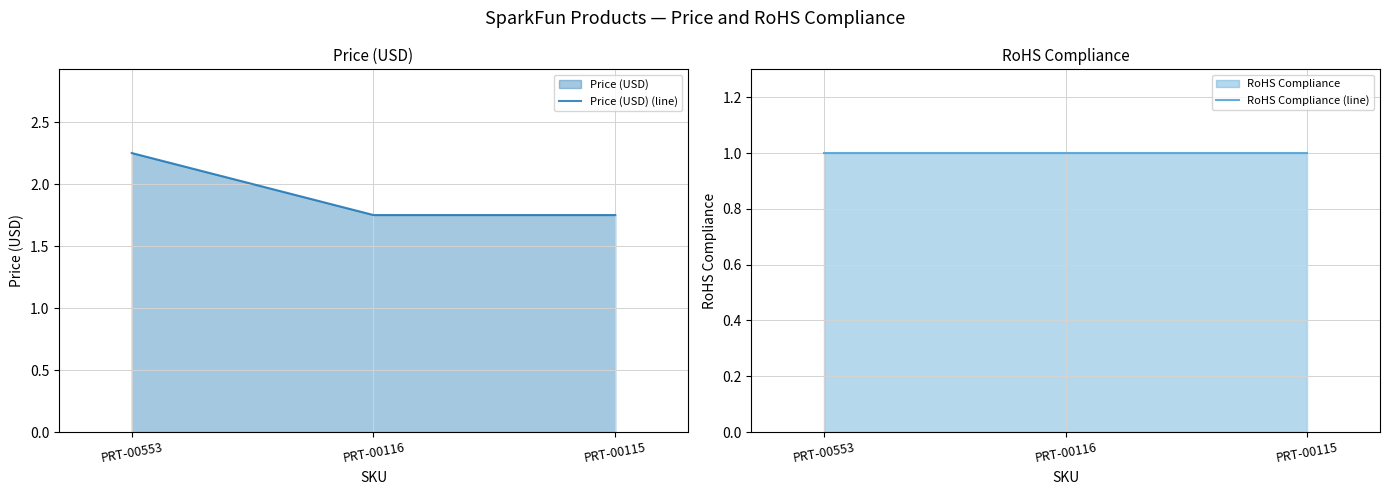

Where is RoHS Compliance (line) nearest to the value 1?

PRT-00553